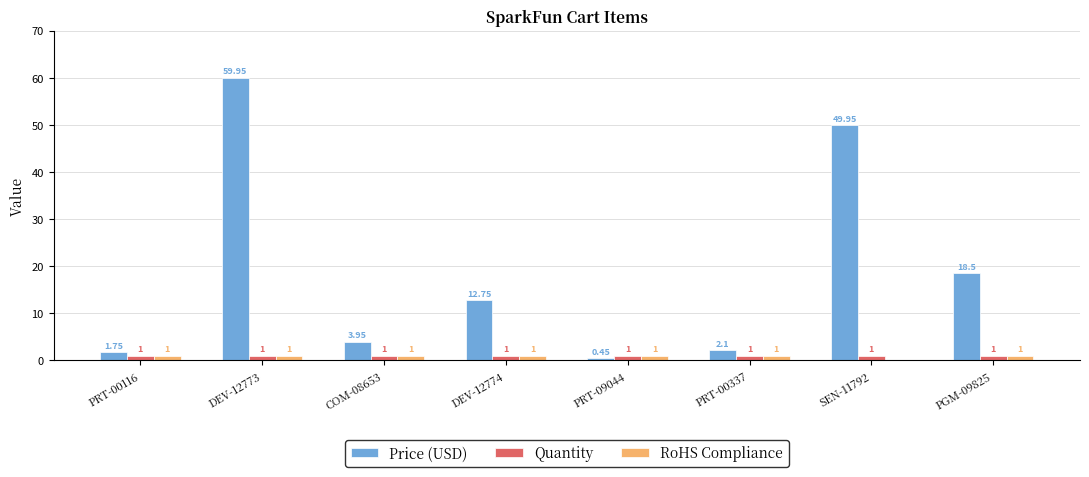

Is it true that Quantity equals 1.0 at PRT-00116?

True